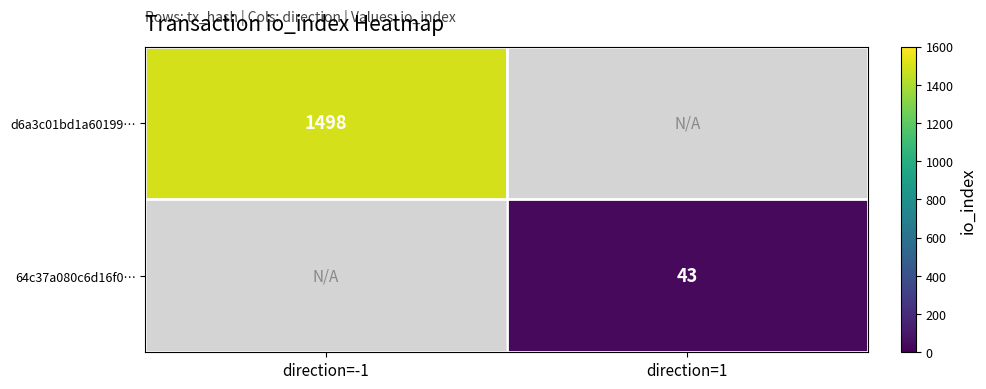

The value of d6a3c01bd1a60199… at direction=-1 is 938. True or false?

False